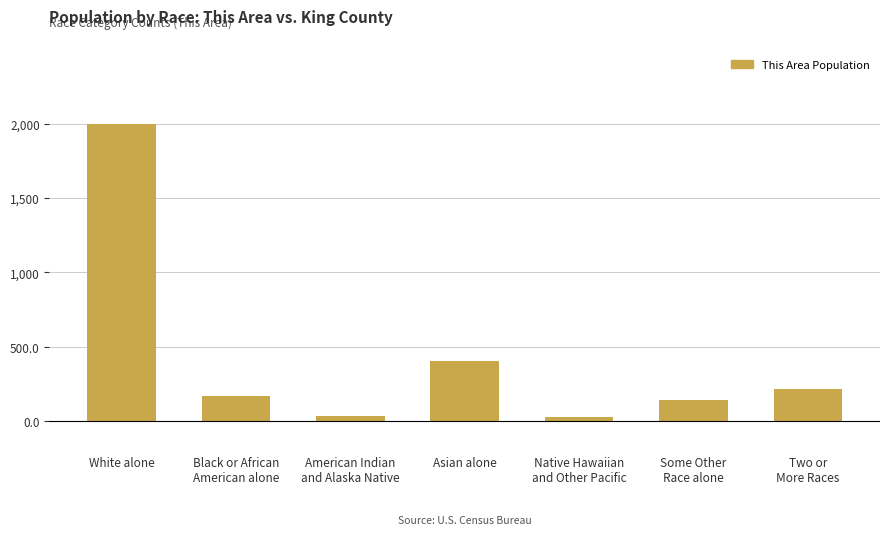

What is the label of the 4th bar from the left?

Asian alone